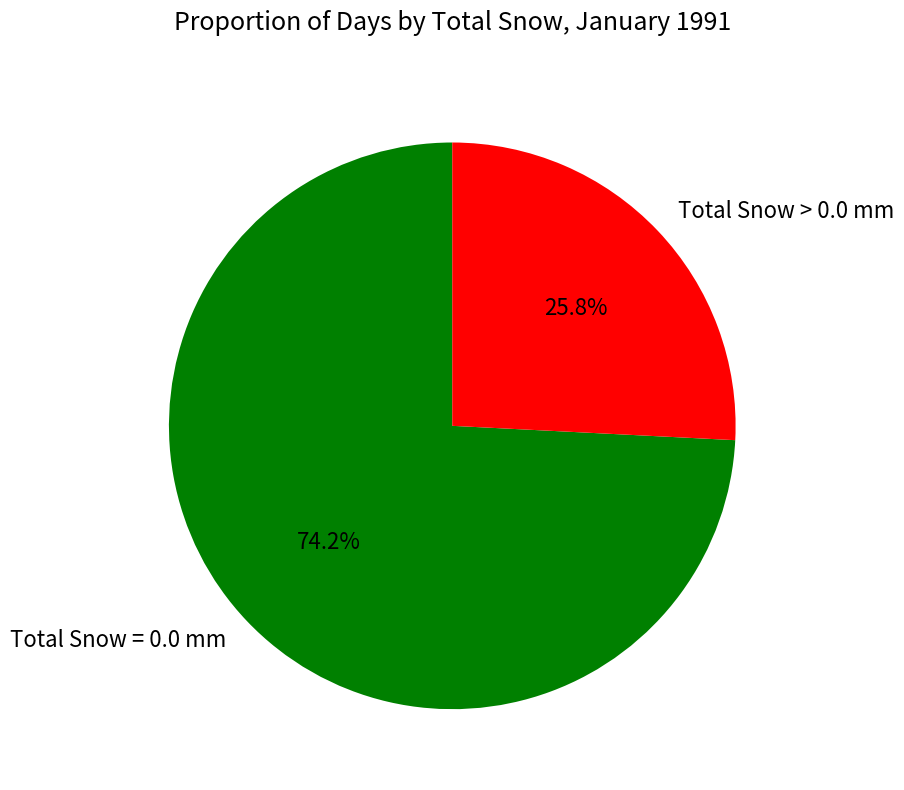

How many segments does this pie chart have?

2